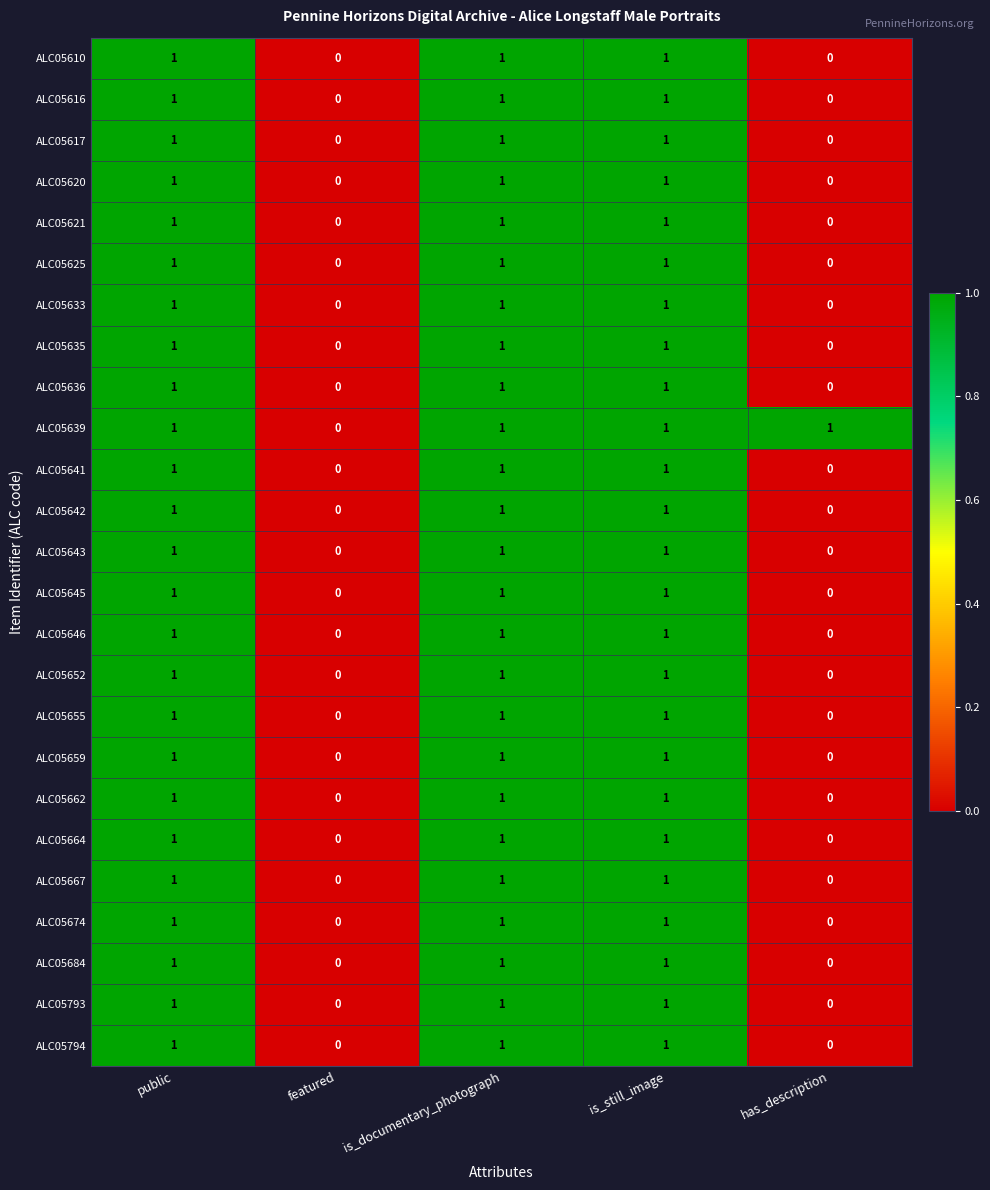

Count the number of categories in the chart.

5